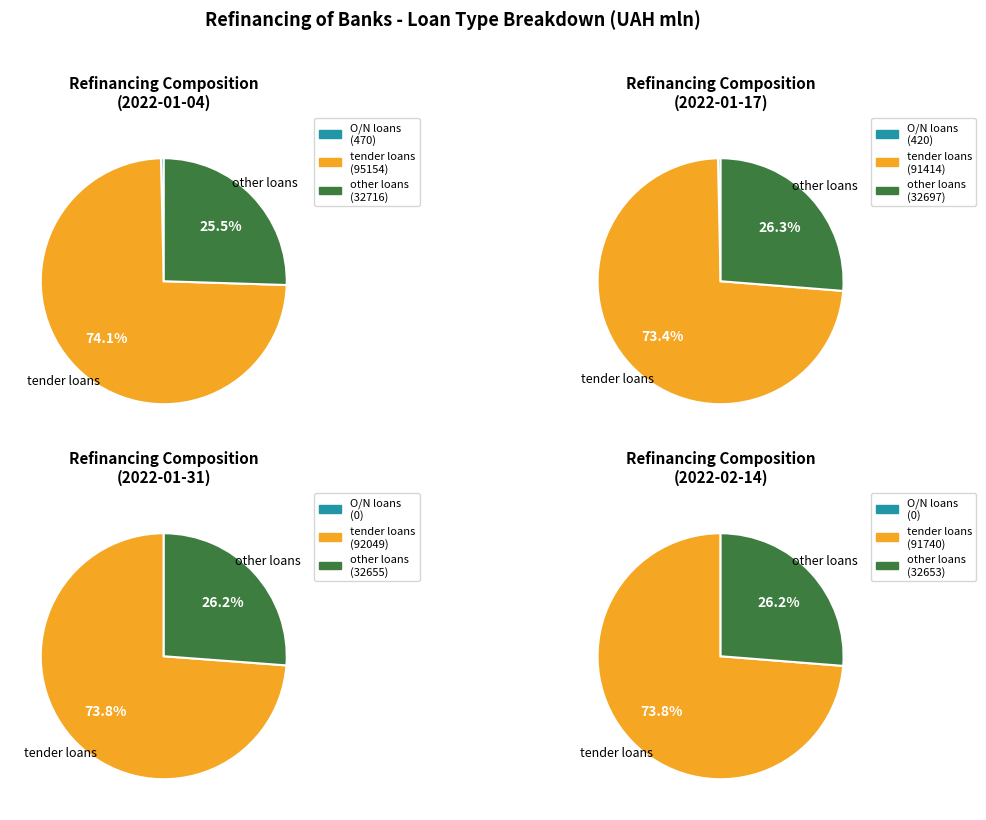

What percentage is the tender loans slice, to the nearest percent?

74%